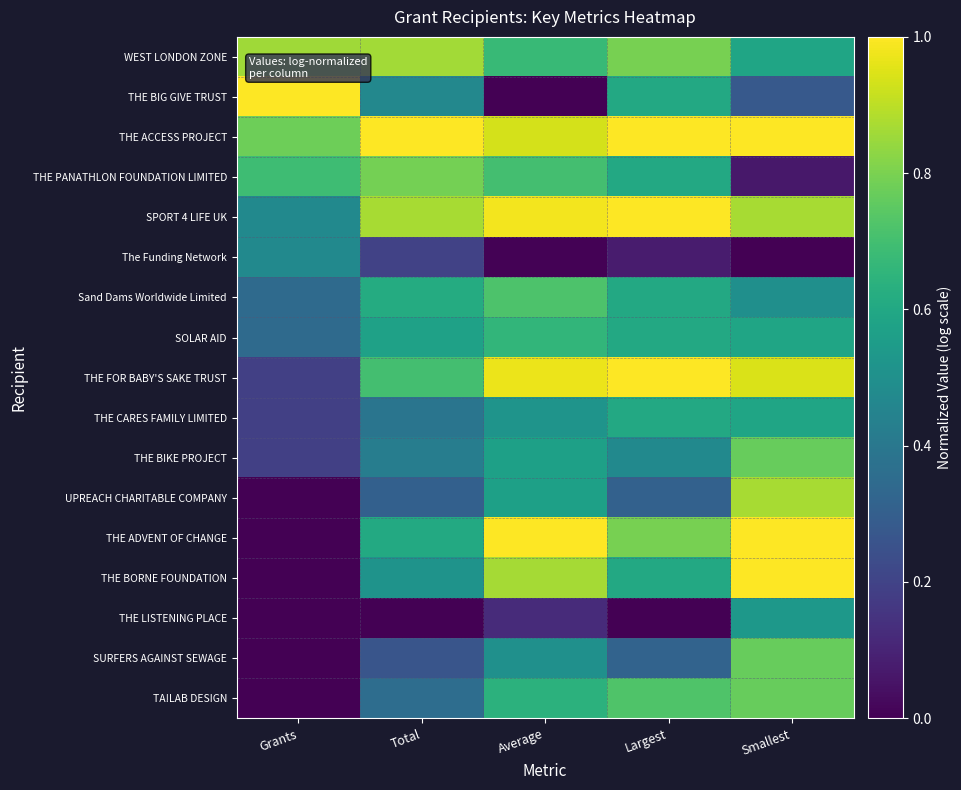

What is the spread (max minus min) of values at Smallest?

1.0